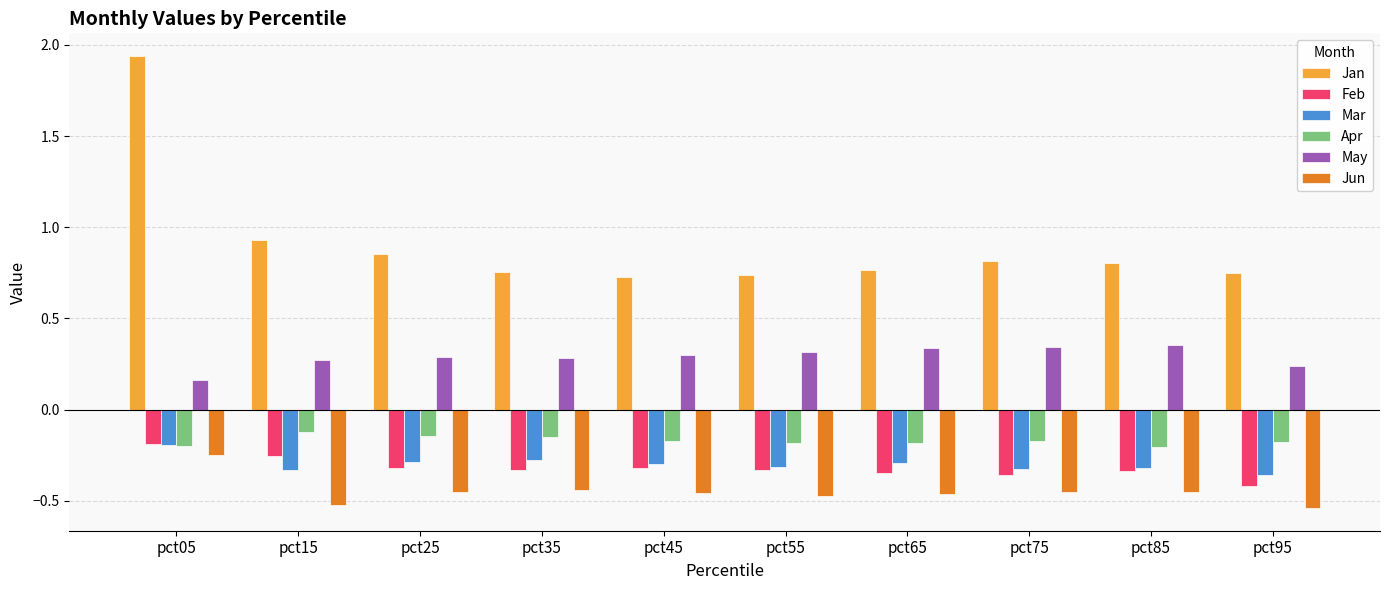

What is the difference between the highest and lowest values at pct65?

1.2